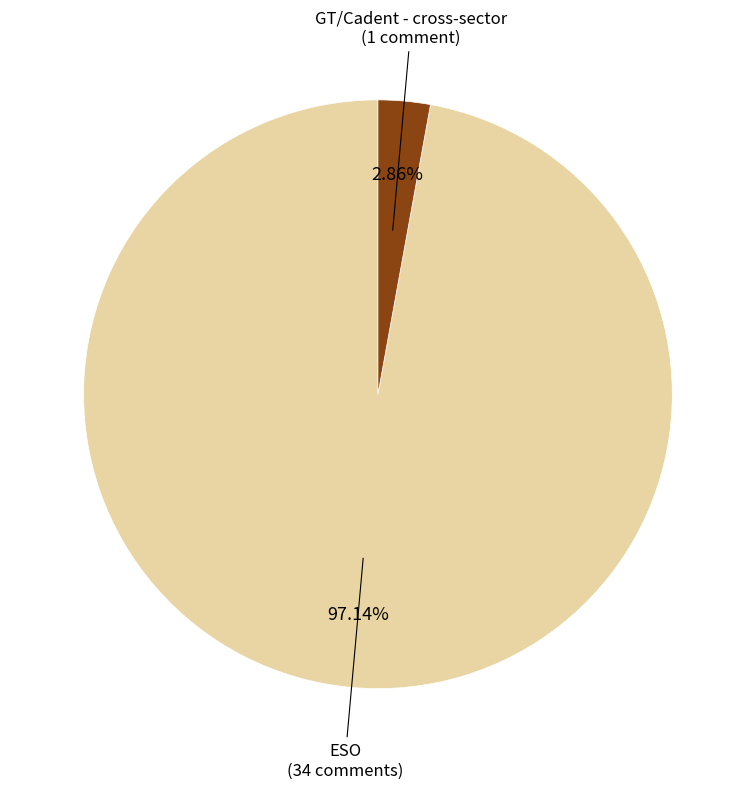

Is there a majority slice in this chart?

Yes